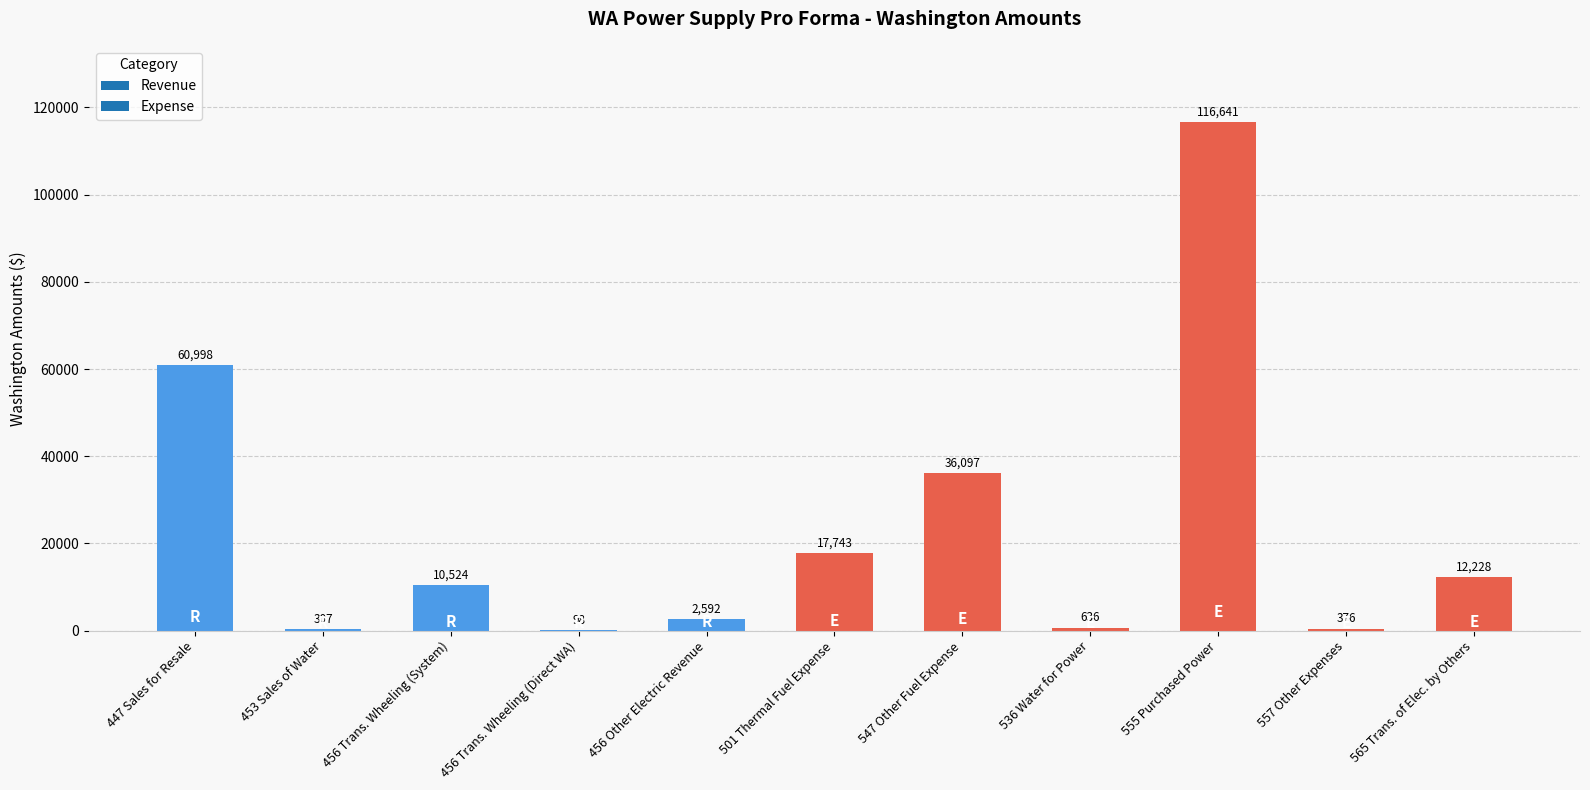

Where is the data nearest to the value 58369?

447 Sales for Resale